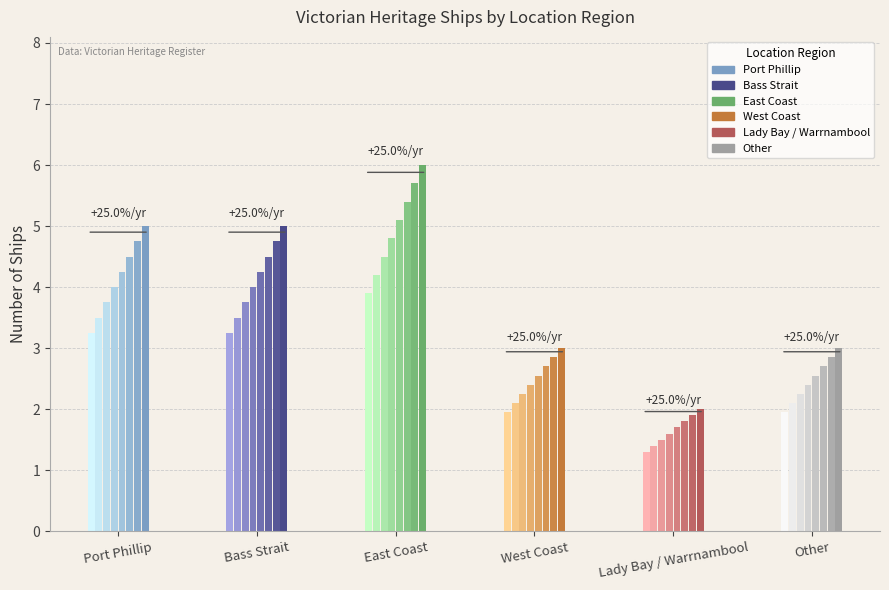

The chart shows a value of 3 at Bass Strait. True or false?

False